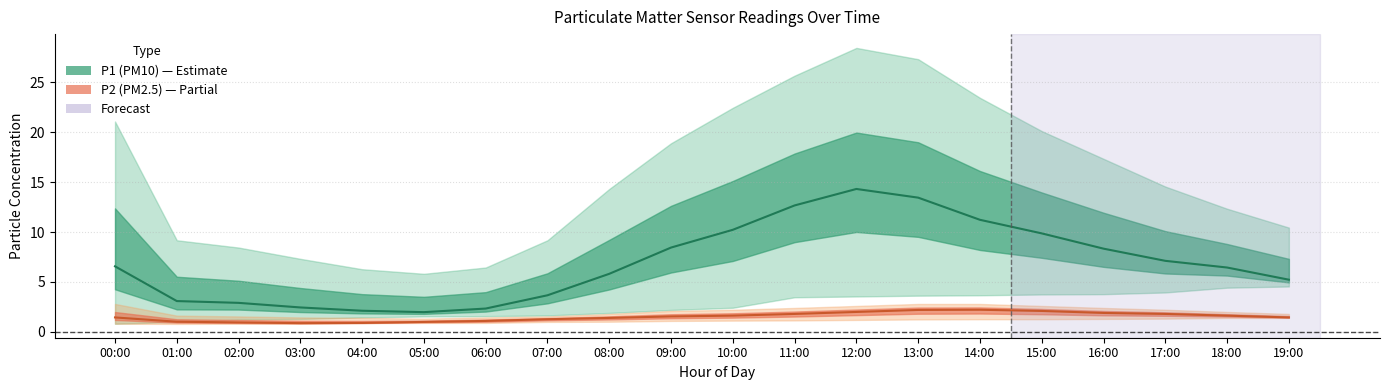

Count the number of categories in the chart.

20